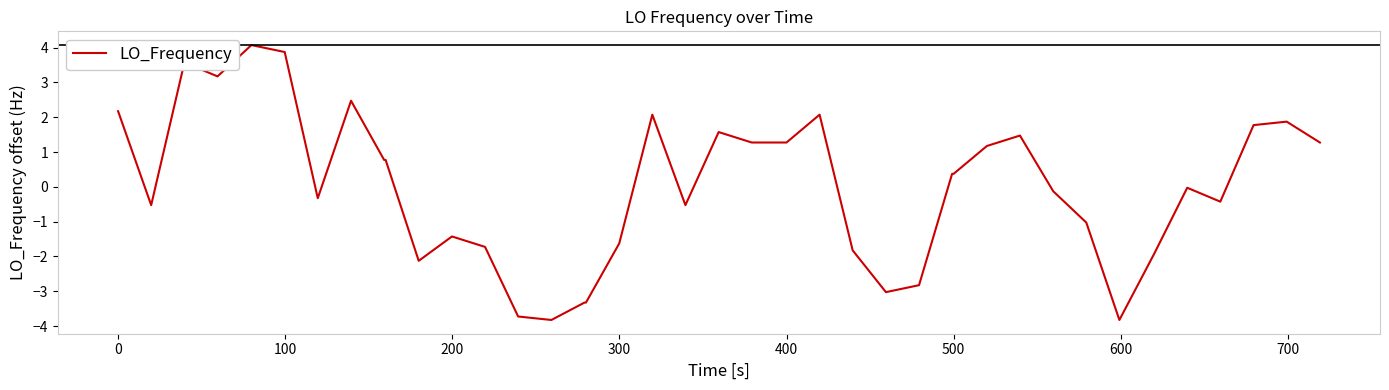

Is this an area chart (filled region under the line)?

No